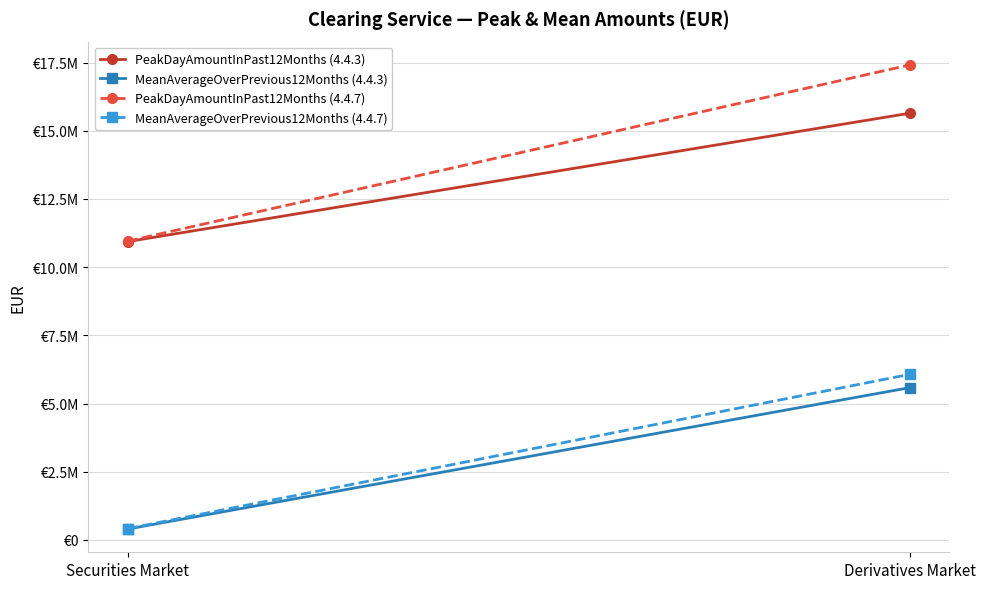

What are all the series names shown in the legend?

PeakDayAmountInPast12Months (4.4.3), MeanAverageOverPrevious12Months (4.4.3), PeakDayAmountInPast12Months (4.4.7), MeanAverageOverPrevious12Months (4.4.7)